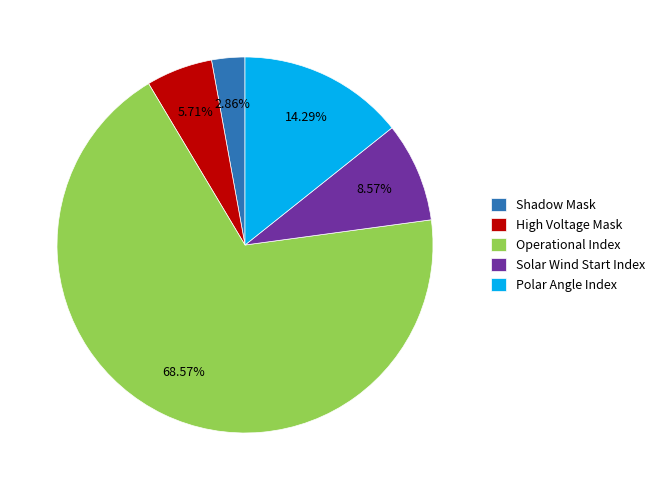

To the nearest percent, what is the difference between the largest and smallest slice percentages?

66%